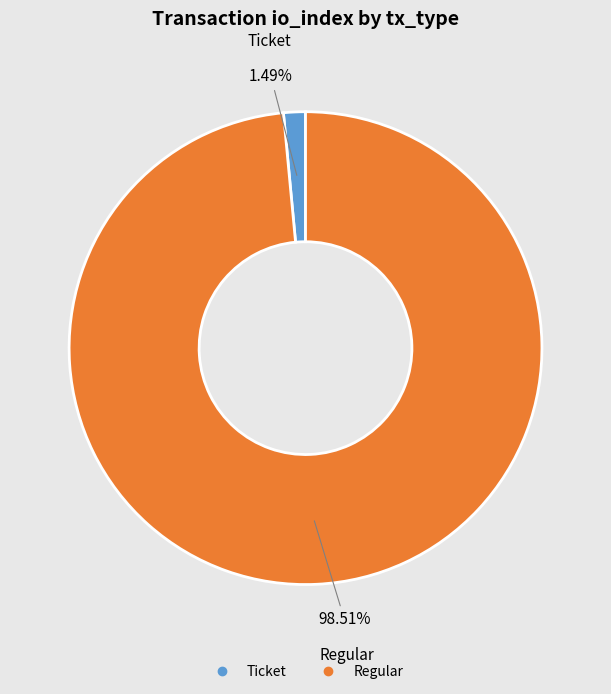

How many segments does this pie chart have?

2